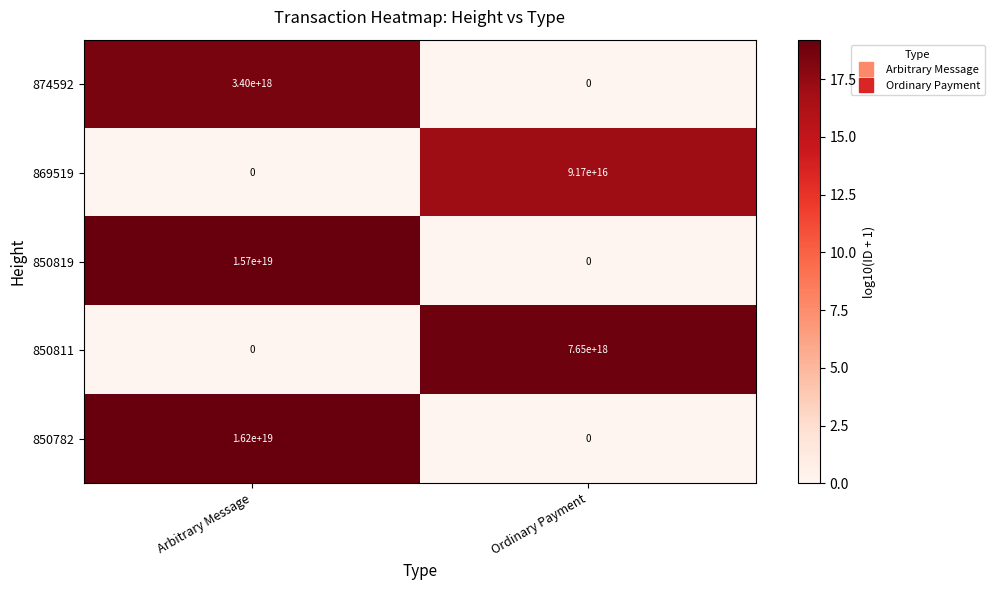

How many values in 874592 are above zero?

1